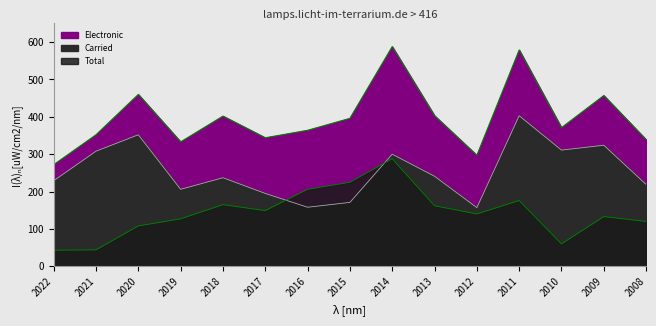

Reading right to left, what are all the values shown in this chart?

Electronic: 2008=219	2009=324	2010=311	2011=403	2012=157	2013=241	2014=300	2015=171	2016=158	2017=195	2018=237	2019=206	2020=352	2021=308	2022=229
Carried: 2008=120	2009=133	2010=60	2011=176	2012=140	2013=162	2014=288	2015=225	2016=206	2017=149	2018=165	2019=127	2020=108	2021=44	2022=43
Total: 2008=339	2009=457	2010=371	2011=579	2012=297	2013=403	2014=588	2015=396	2016=364	2017=344	2018=402	2019=333	2020=460	2021=352	2022=272